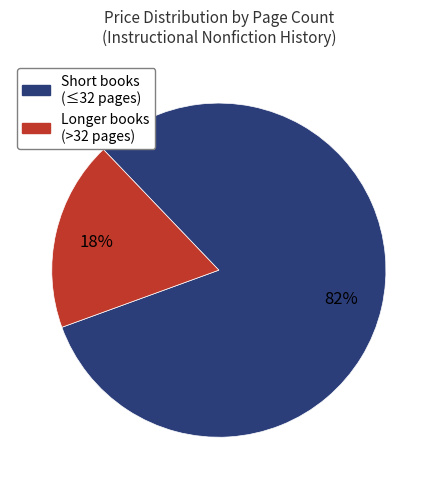

To the nearest percent, what is the average slice percentage?

50%